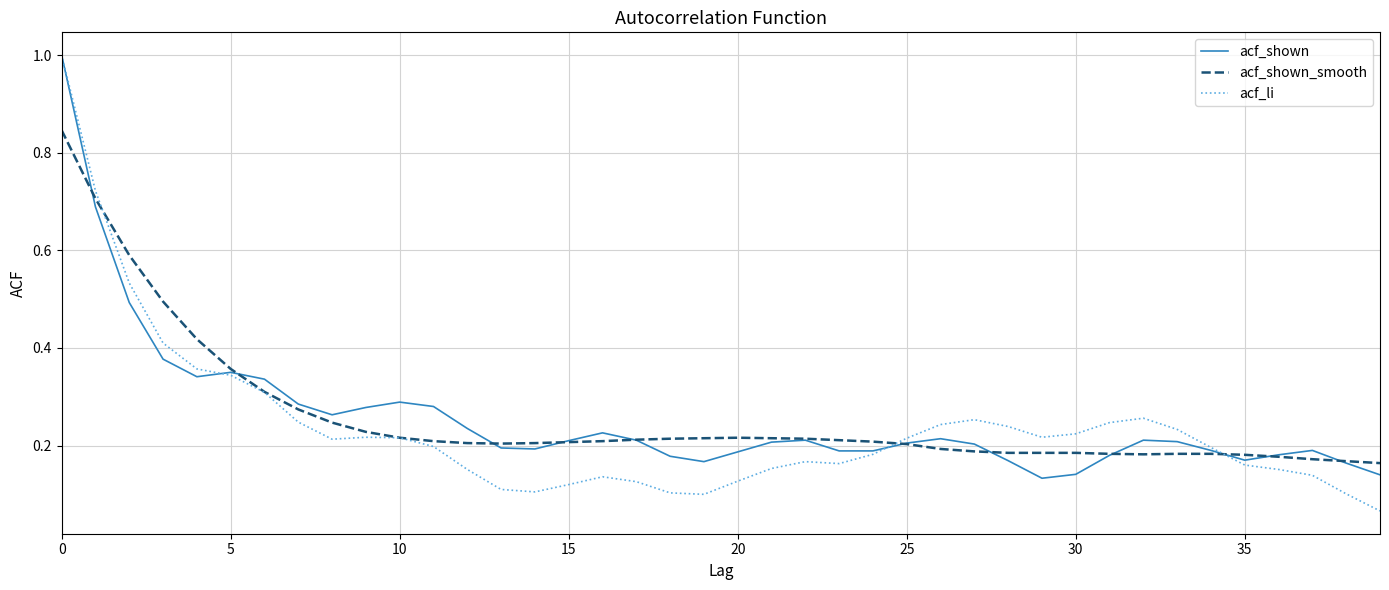

Which series has the widest spread of values?

acf_li